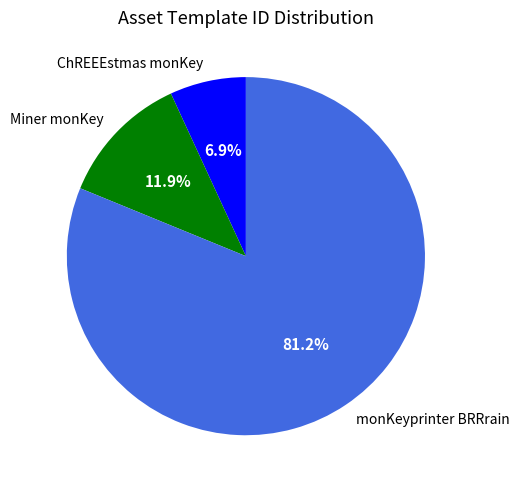

Which slice is the smallest?

ChREEEstmas monKey